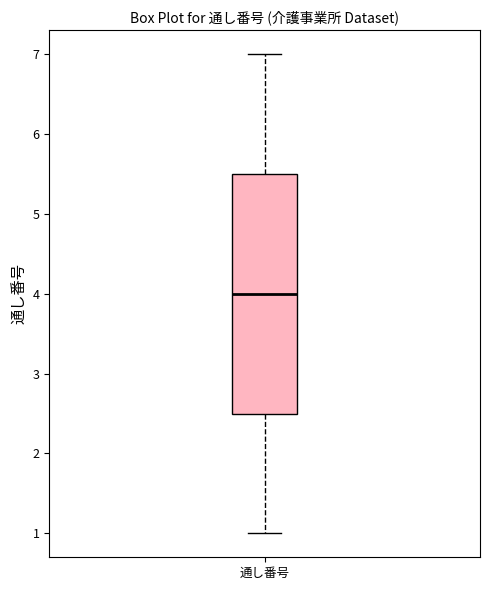

Transcribe this box plot: give where the median line is, the range the box spans, and where the two whiskers end, as read against the y-axis. The values are not printed on the chart, so give them approximately, as read against the axis.

median 4.0, box 2.5 to 5.5, whiskers 1.0 to 7.0